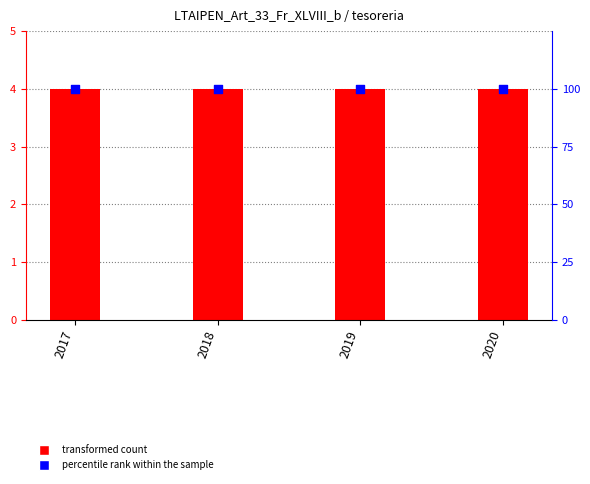

Which series contains the highest Y value?

percentile rank within the sample